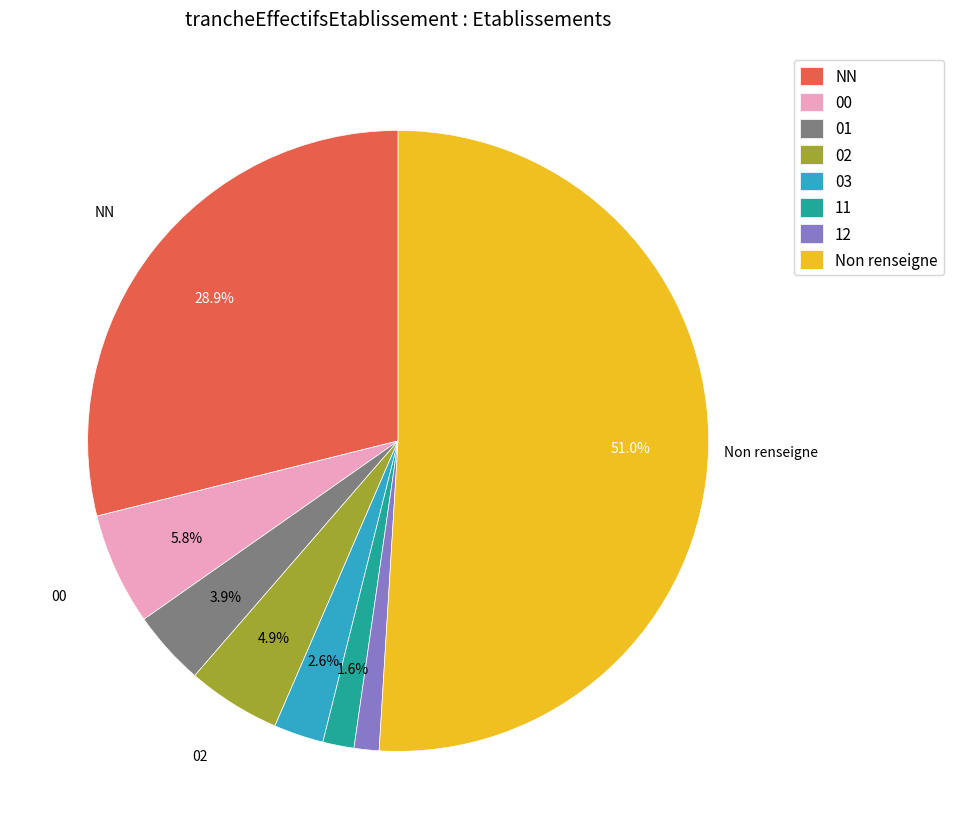

What is the largest slice in the pie chart?

Non renseigne